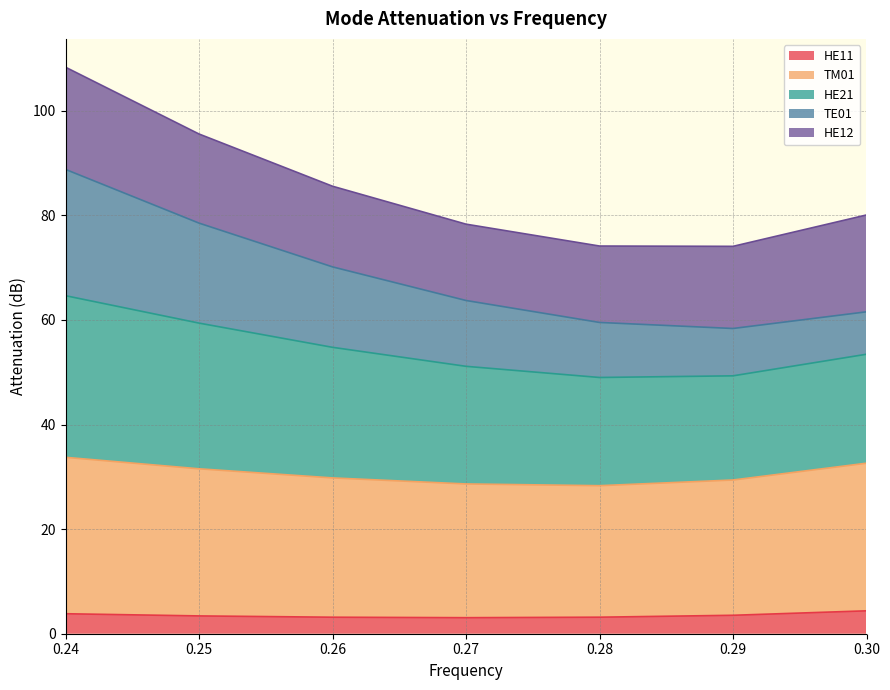

List the labels in order of HE21 value, largest first.

0.24, 0.25, 0.26, 0.27, 0.3, 0.28, 0.29